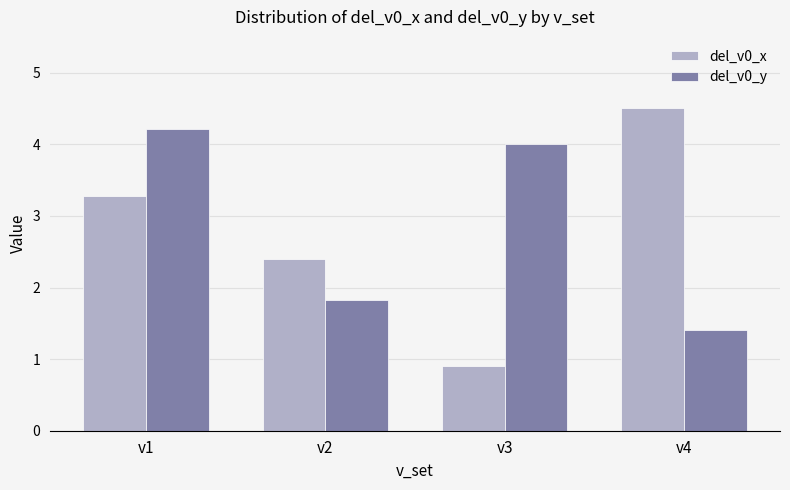

Reading right to left, extract all data points from this chart.

del_v0_x: v4=4.5	v3=0.9	v2=2.4	v1=3.3
del_v0_y: v4=1.4	v3=4.0	v2=1.8	v1=4.2